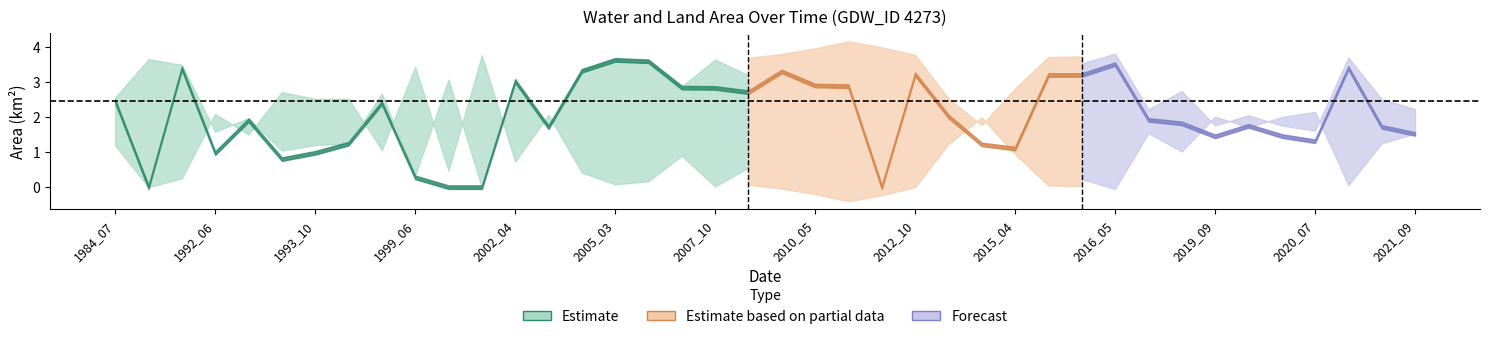

True or false: waterArea has more than 2 points higher than both neighbors.

True